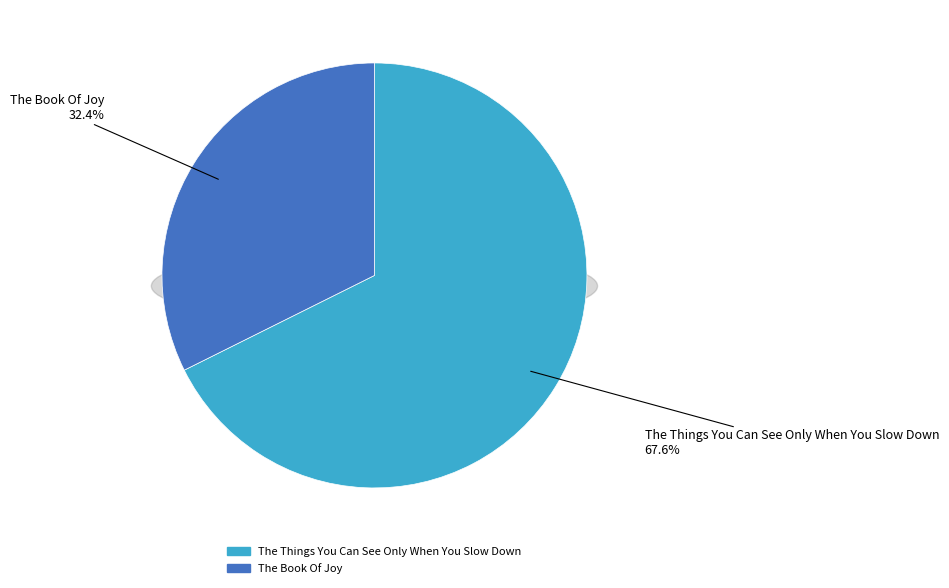

Rank the categories by value from highest to lowest.

The Things You Can See Only When You Slow Down, The Book Of Joy